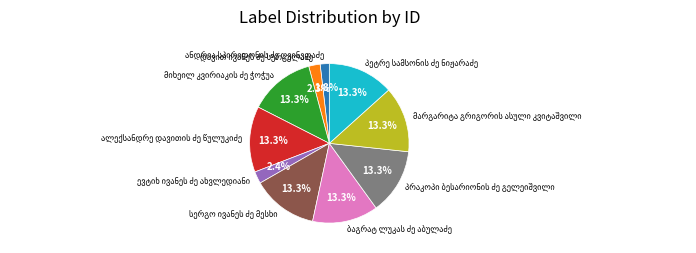

Count the number of slices in the pie.

10